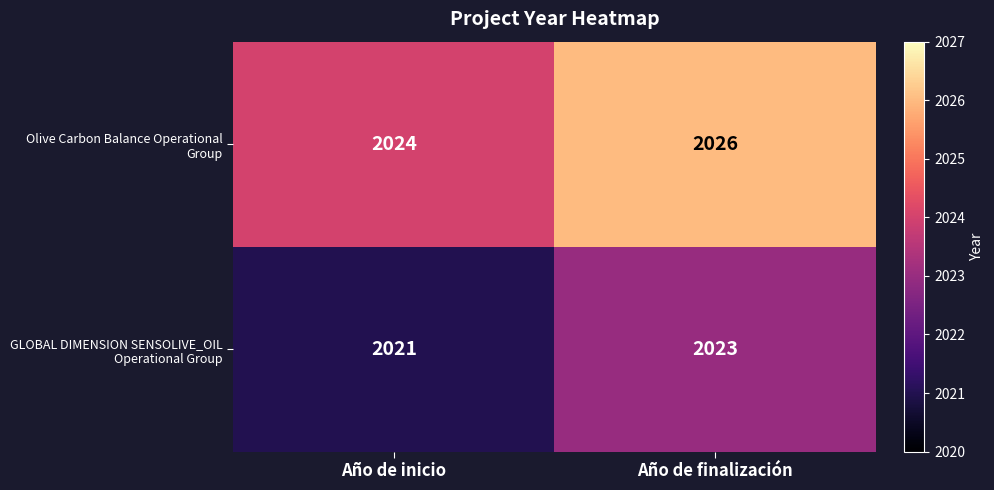

What is the minimum value shown in the chart?

2021